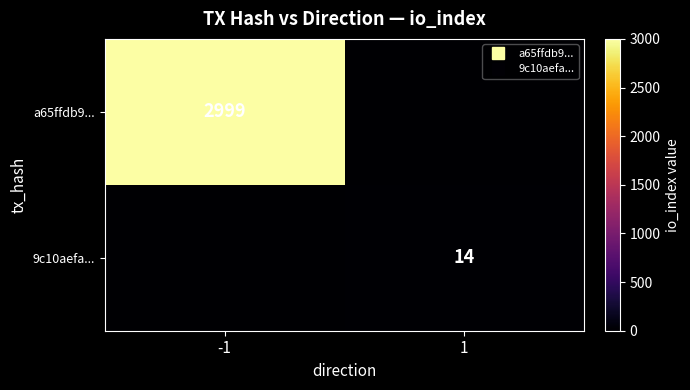

At which label does a65ffdb9... reach its minimum?

1